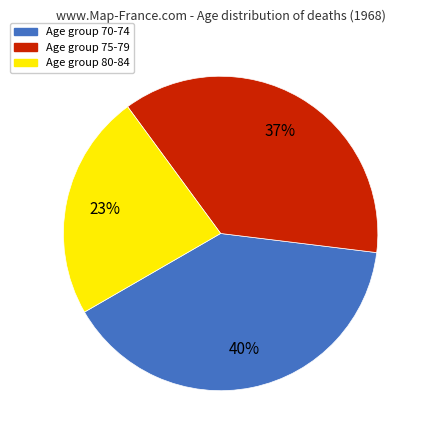

Does Age group 75-79 represent more than half of the total?

No